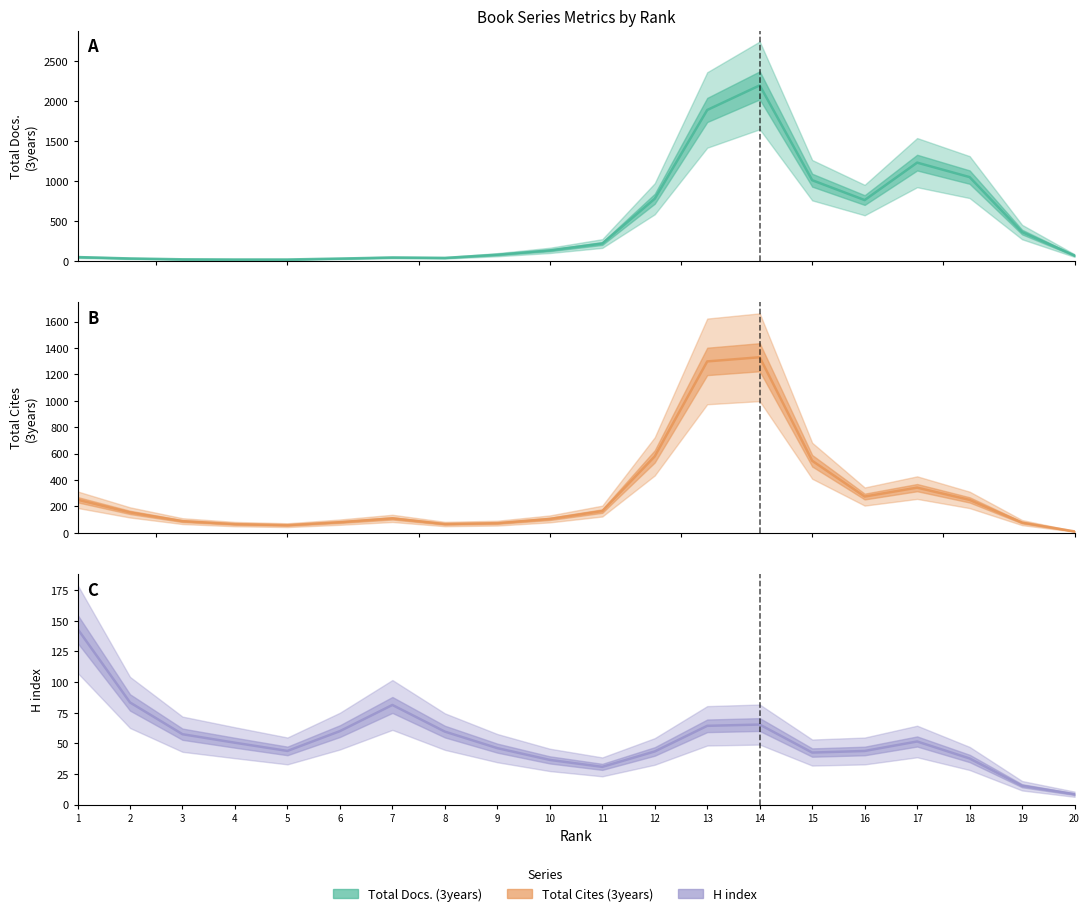

Rank the series at 8 from highest to lowest value.

H index, Total Cites (3years), Total Docs. (3years)